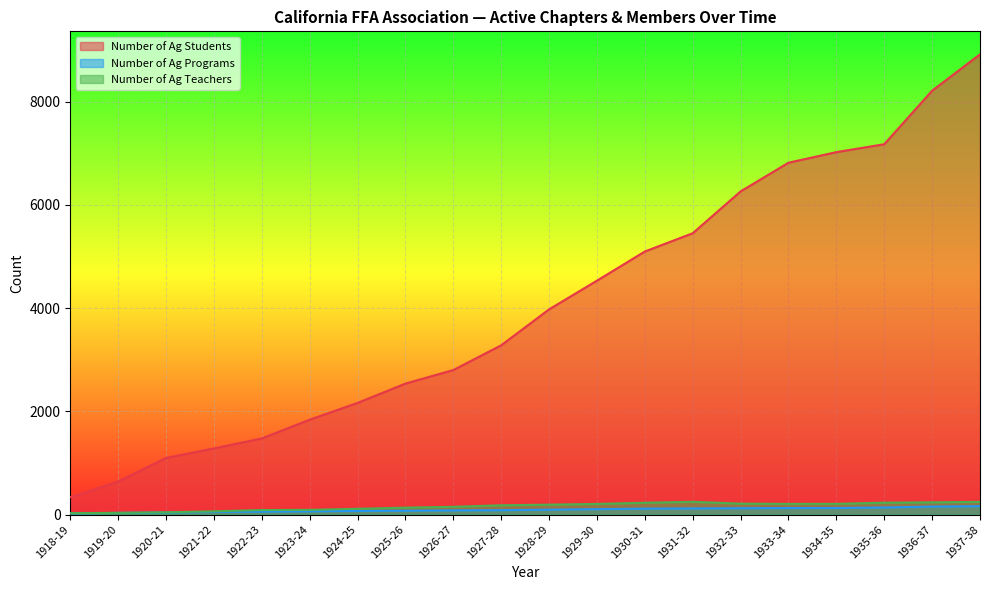

How many interior local peaks does the Number of Ag Teachers series have?

1